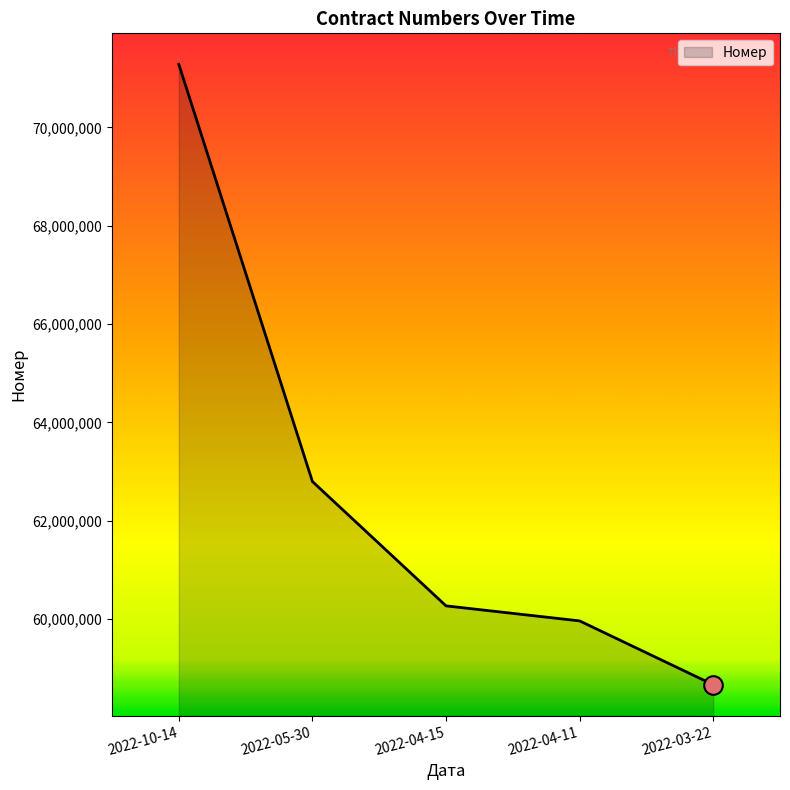

What is the change in value from 2022-04-15 to 2022-04-11?

-305570